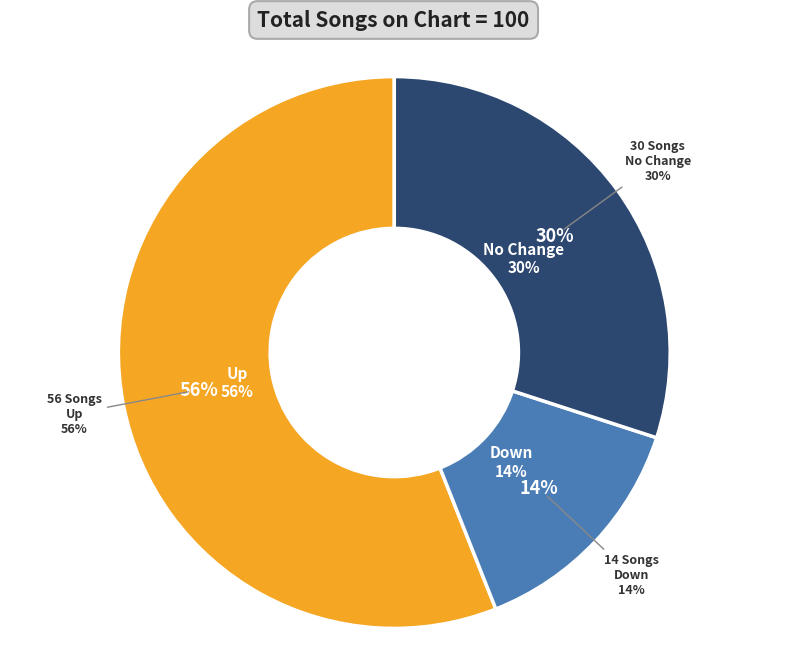

Does up account for over 50% of the chart?

Yes